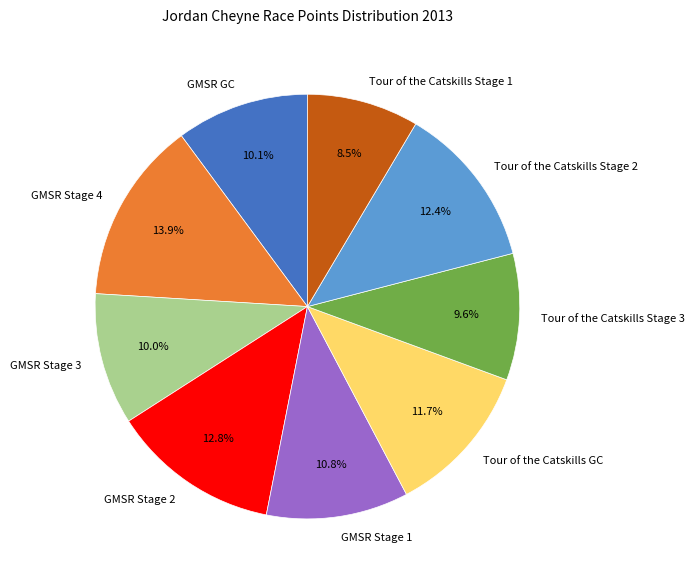

How many segments does this pie chart have?

9